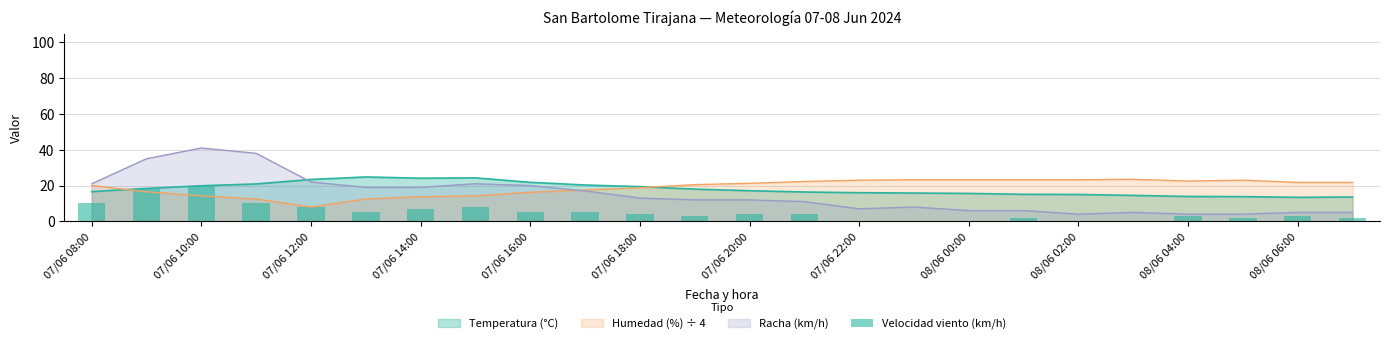

Is it true that Temperatura (°C) equals 16.6 at 07/06 08:00?

True